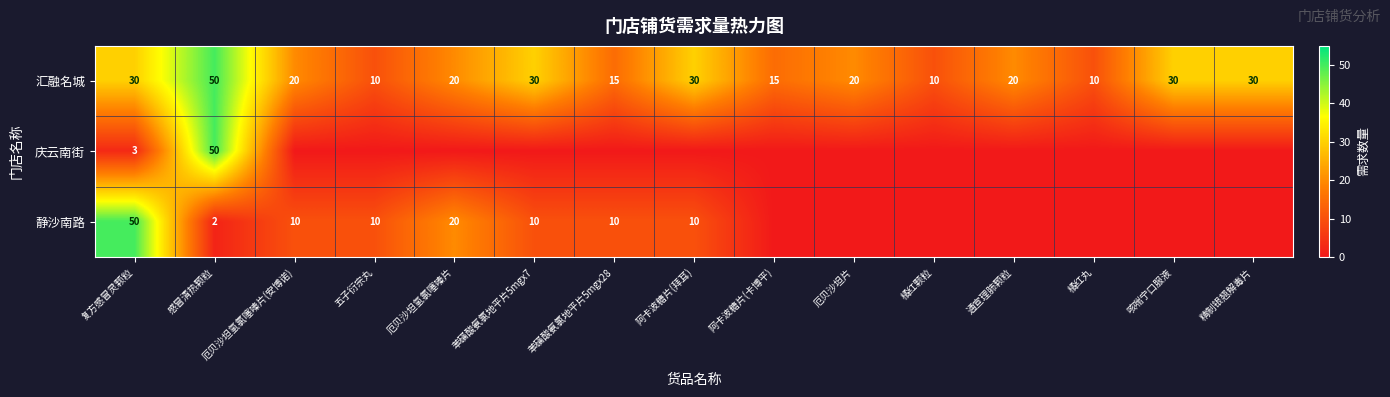

What is the minimum value for 汇融名城?

10